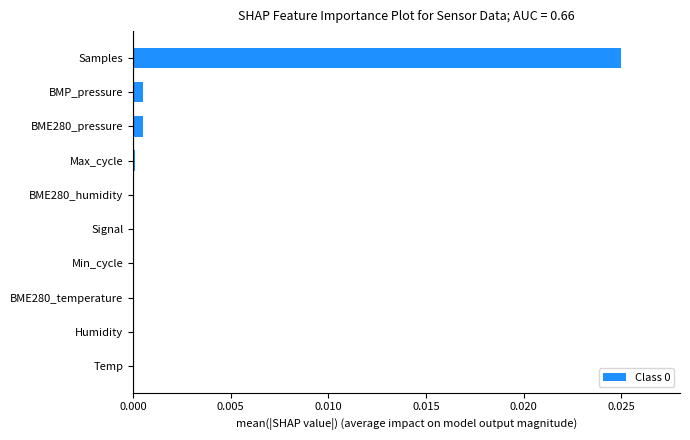

Which category has the highest value across all series?

Samples